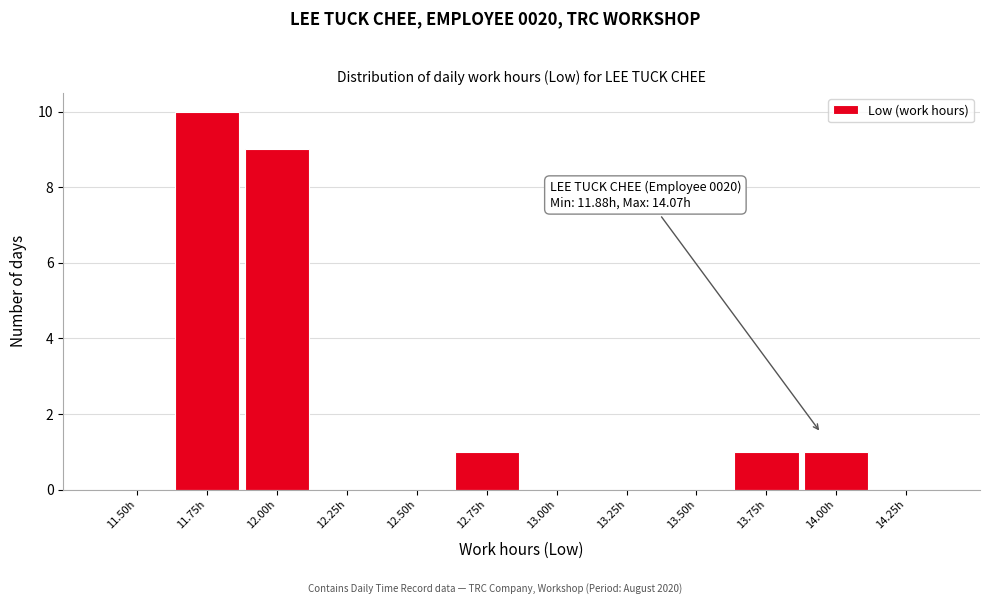

Reading left to right, transcribe all the data shown in this chart.

11.50h=0	11.75h=10	12.00h=9	12.25h=0	12.50h=0	12.75h=1	13.00h=0	13.25h=0	13.50h=0	13.75h=1	14.00h=1	14.25h=0